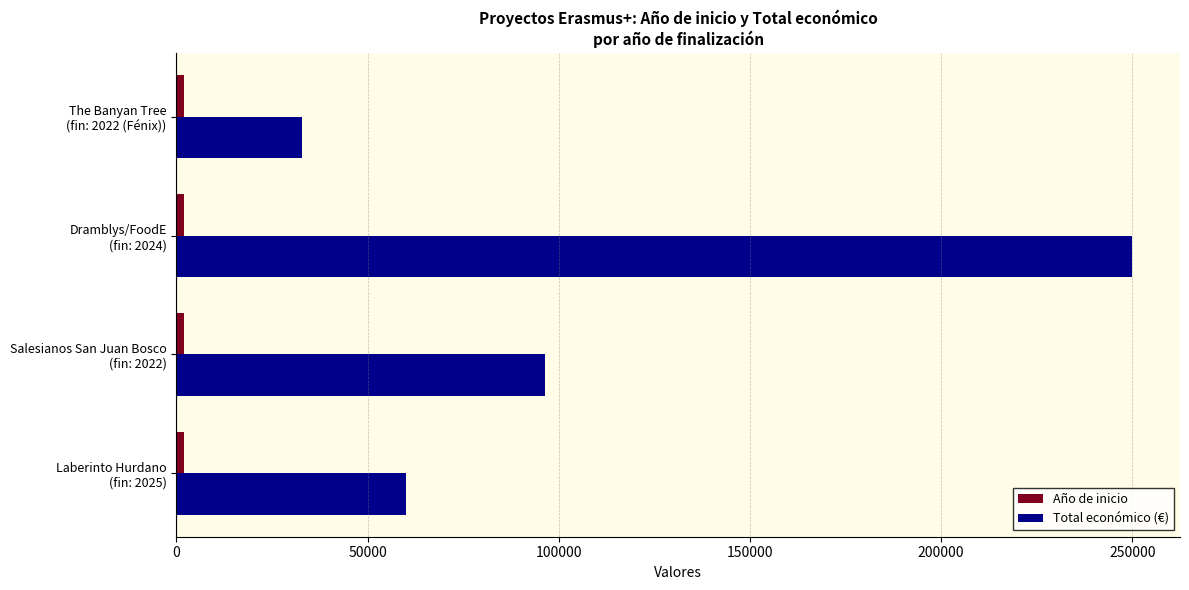

What is the average value of the Total económico (€) series?

109828